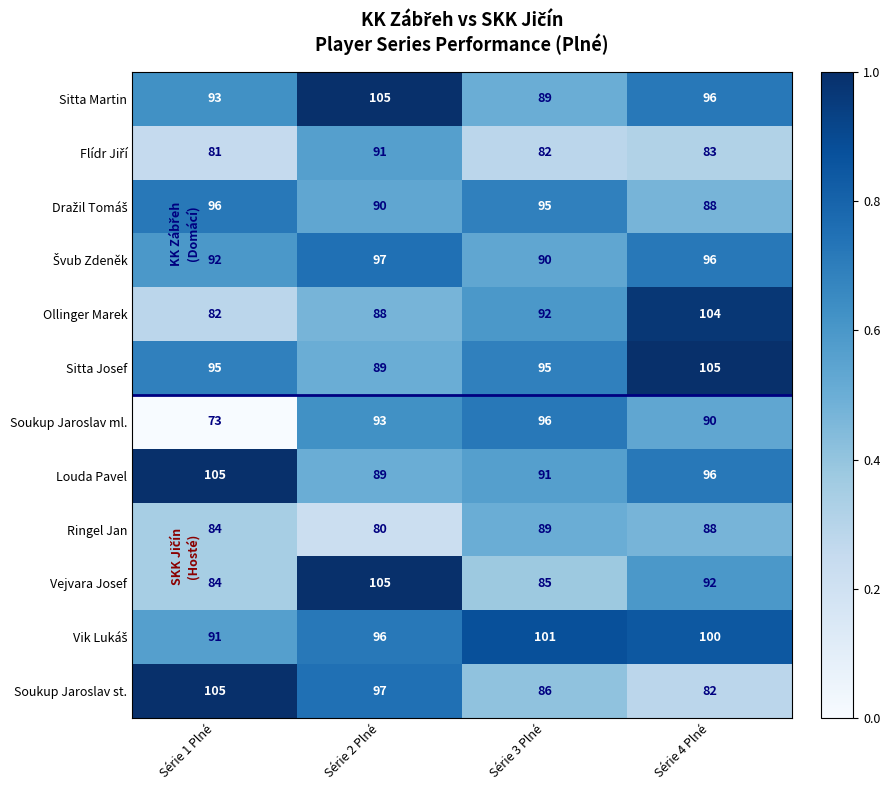

What is the difference between the second highest and minimum values in the Sitta Martin series?

7